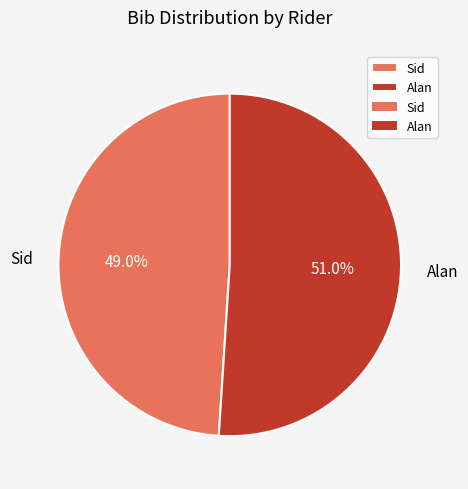

To the nearest percent, what is the difference between the largest and smallest slice percentages?

2%